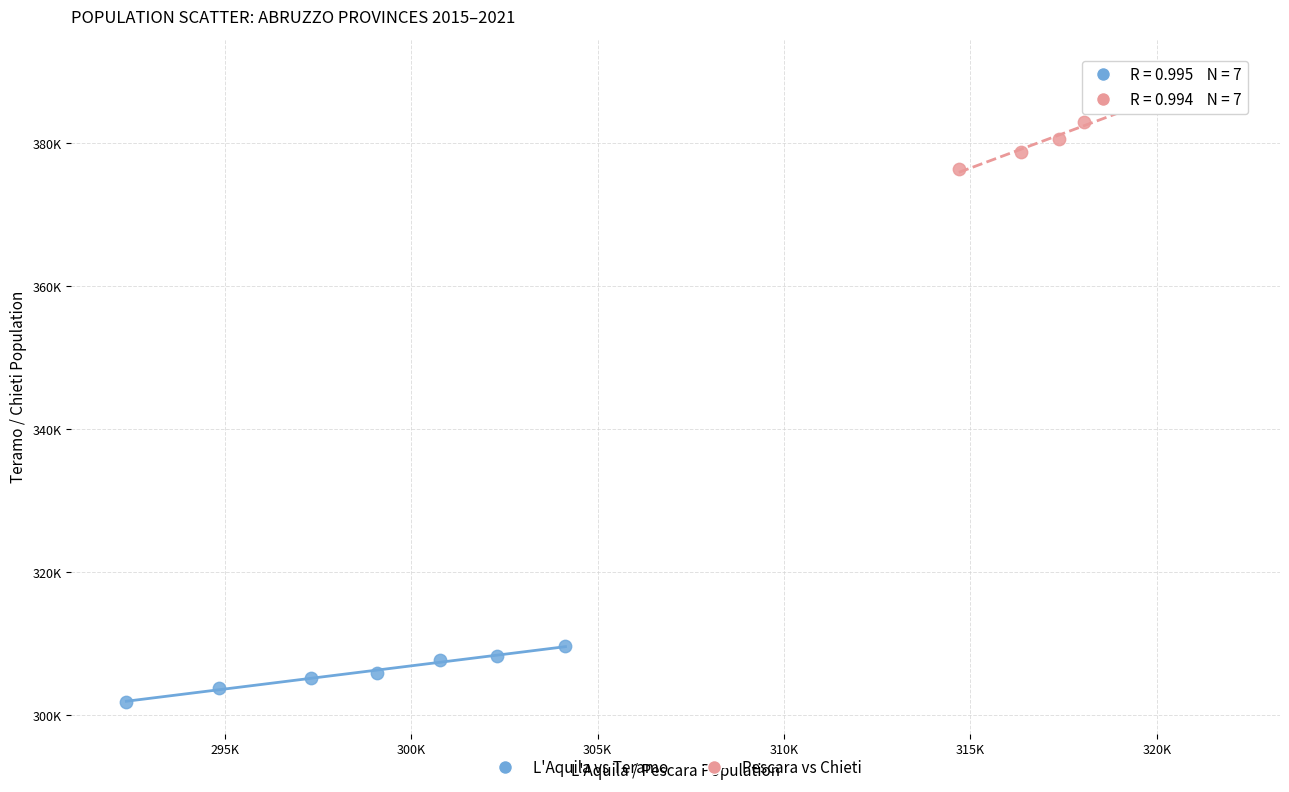

Which series contains the highest Y value?

Pescara vs Chieti